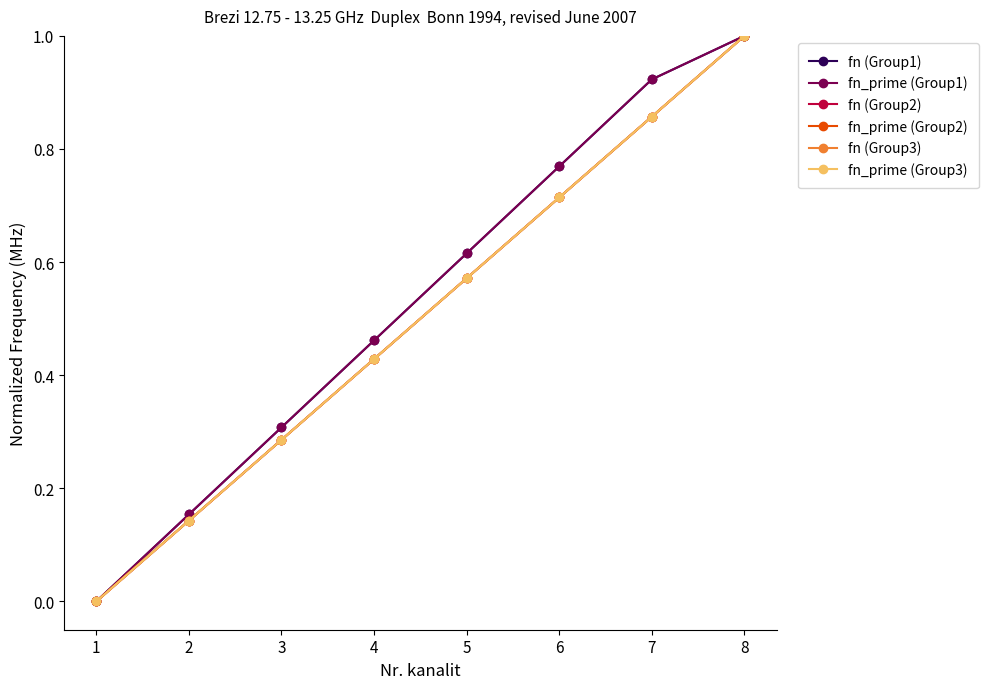

Rank the series at 2 from highest to lowest value.

fn (Group1), fn_prime (Group1), fn (Group2), fn_prime (Group2), fn (Group3), fn_prime (Group3)